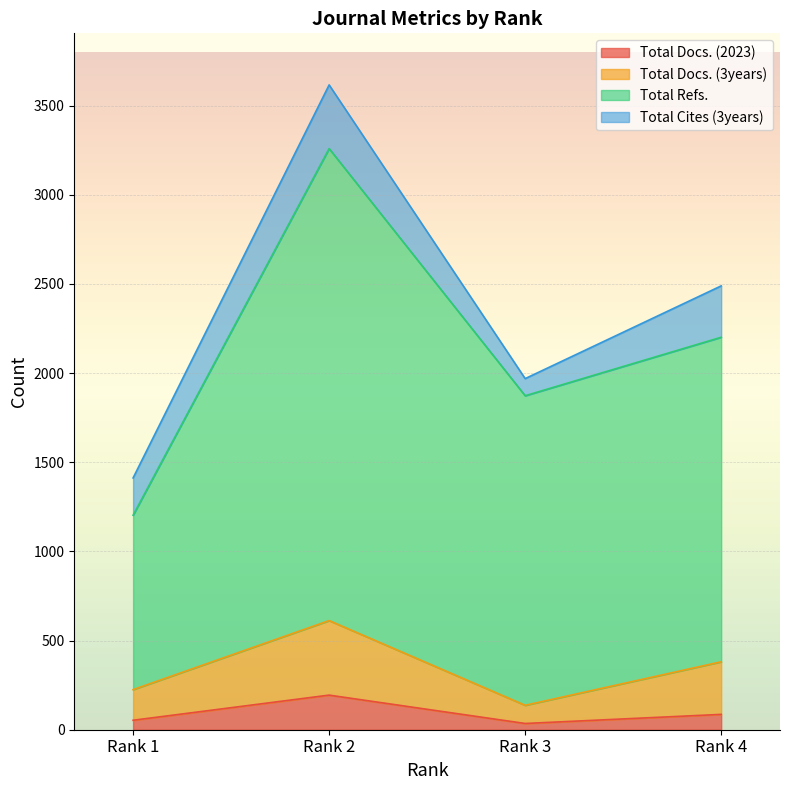

At which label does Total Docs. (2023) reach its peak?

Rank 2